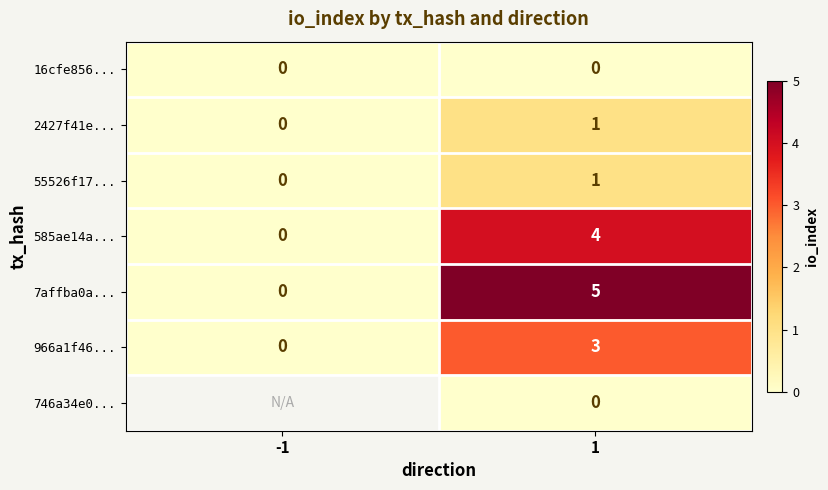

At which category is the sum across all series the highest?

1